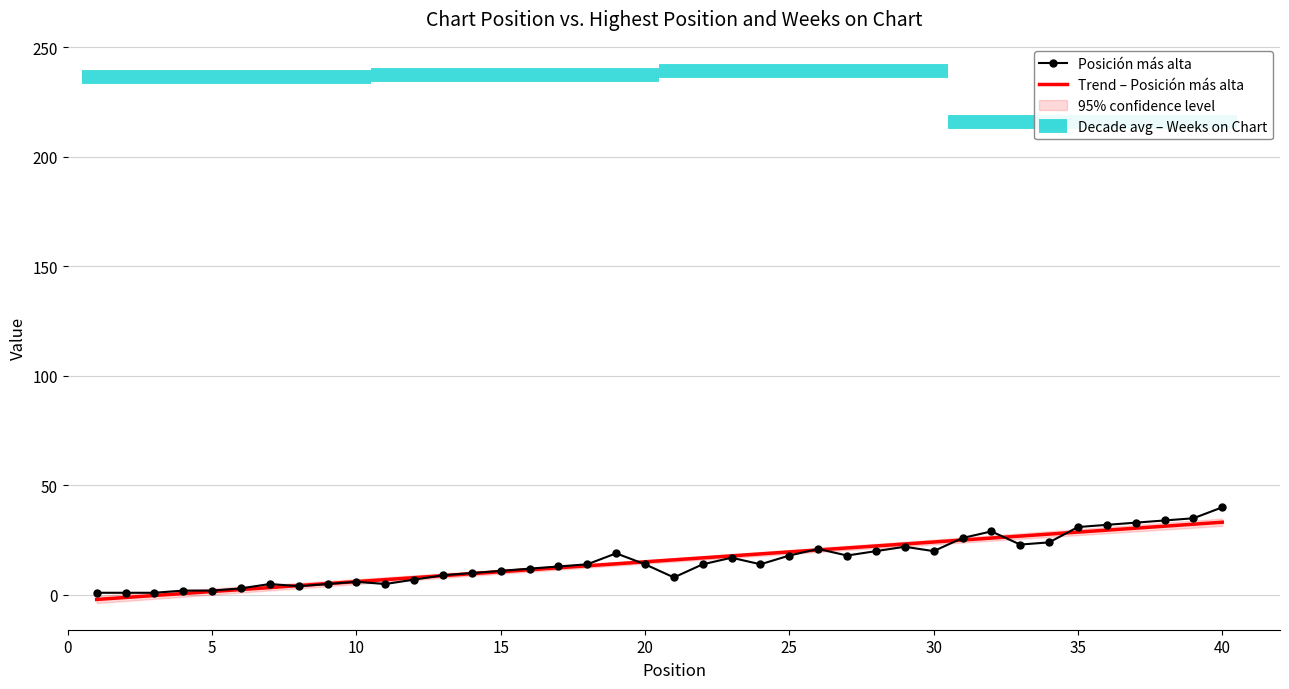

Reading left to right, list all the values displayed in this chart.

1	1	1	2	2	3	5	4	5	6	5	7	9	10	11	12	13	14	19	14	8	14	17	14	18	21	18	20	22	20	26	29	23	24	31	32	33	34	35	40